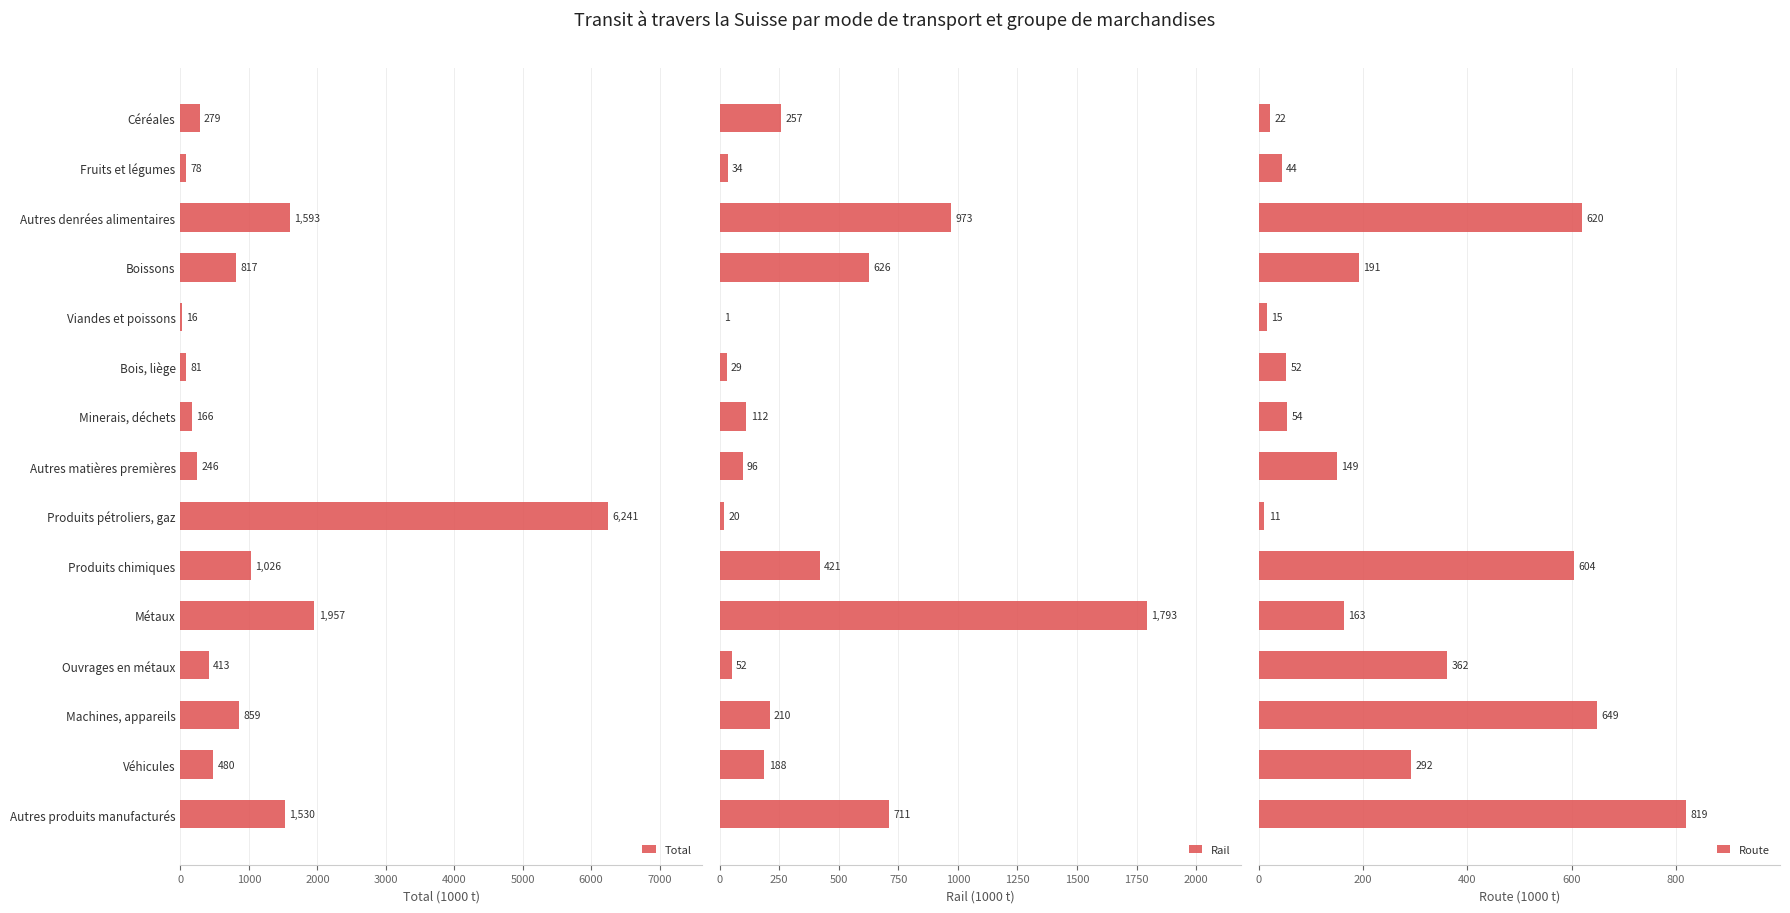

The Total series shows 145.1 at Ouvrages en métaux. True or false?

False